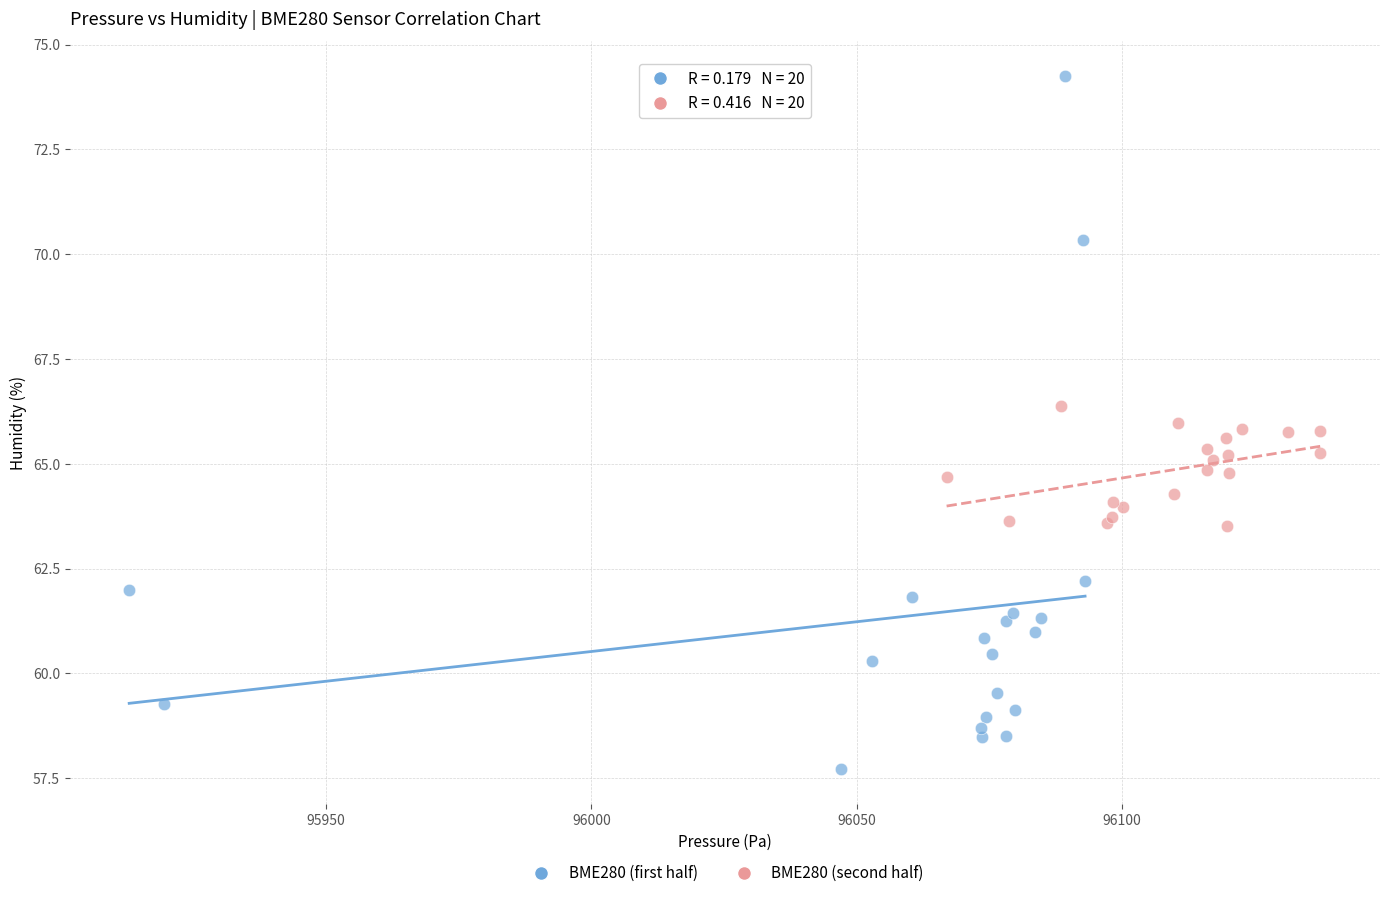

Which series reaches the maximum Y coordinate?

BME280 (first half)